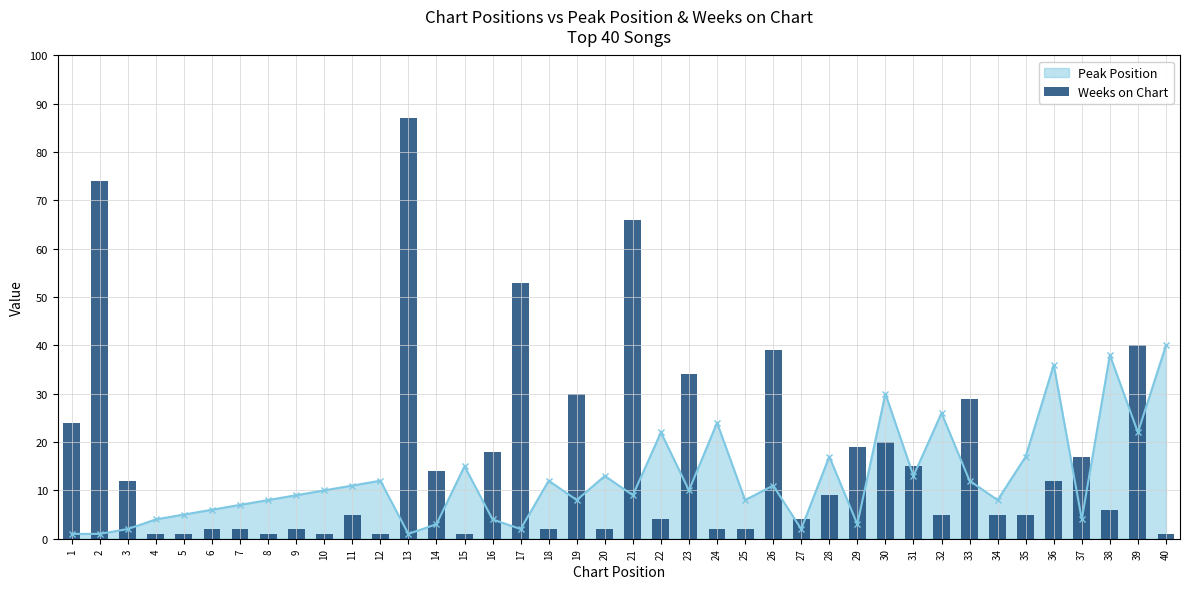

True or false: the data shows 0 at 15.

False